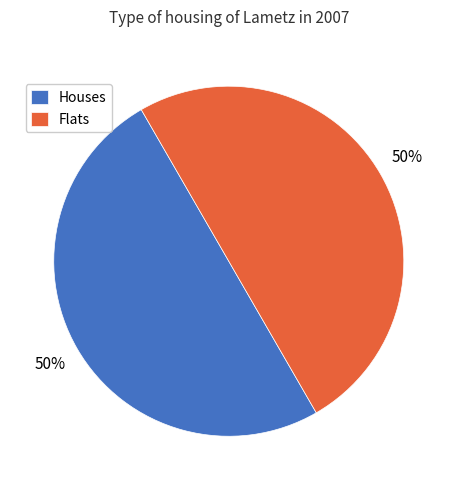

What is the ratio of the value at Houses to the value at Flats?

1.0